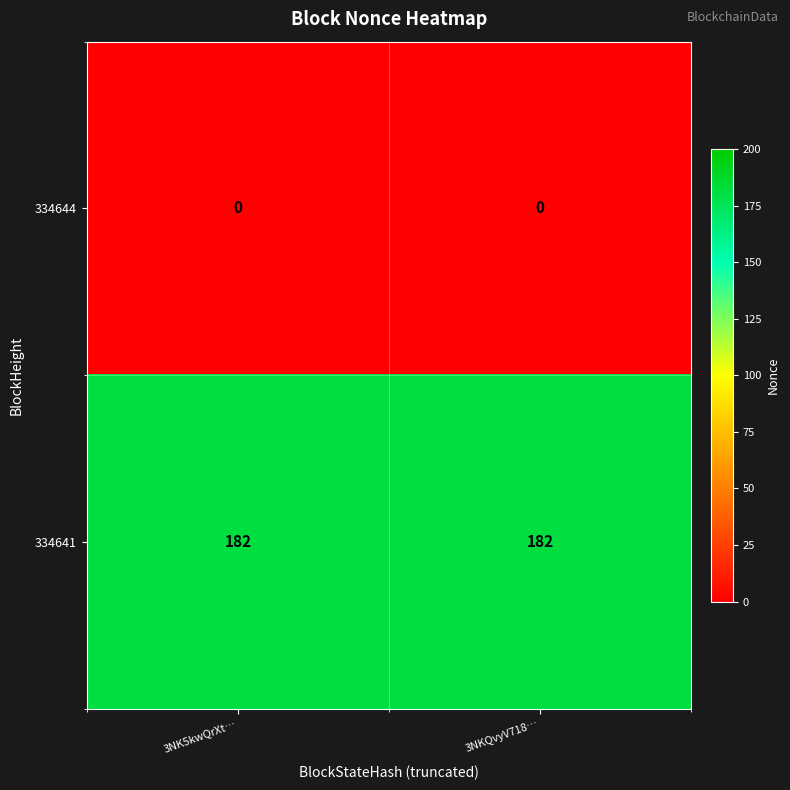

What is the total value across all series at 3NK5kwQrXt…?

182